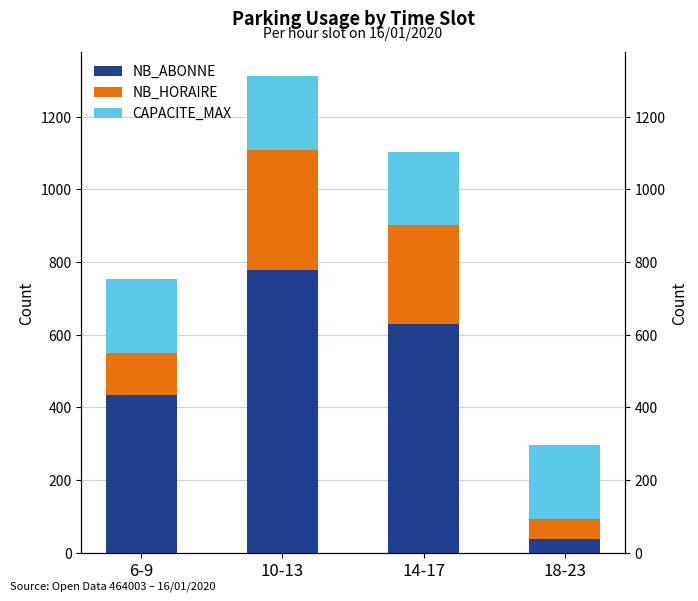

Count the NB_ABONNE values in the range 434 to 779.

3